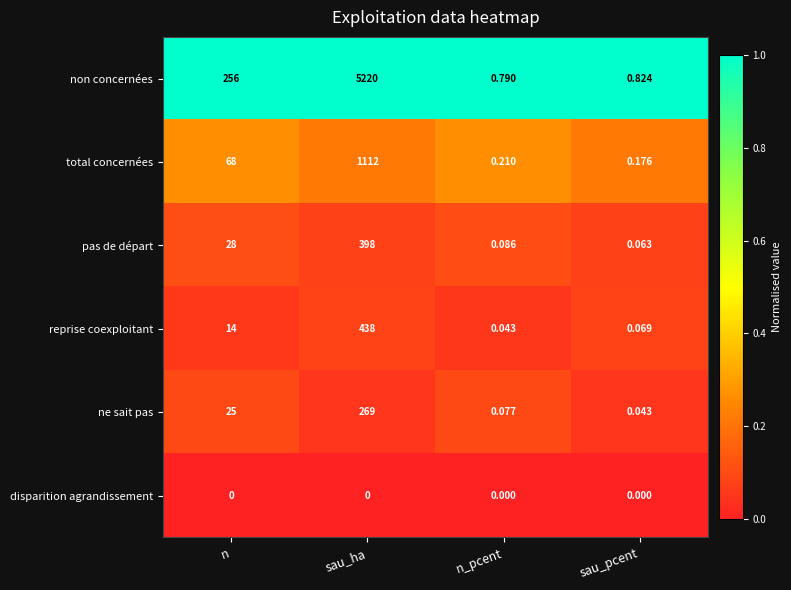

Which series changed the most between sau_ha and sau_pcent?

non concernées